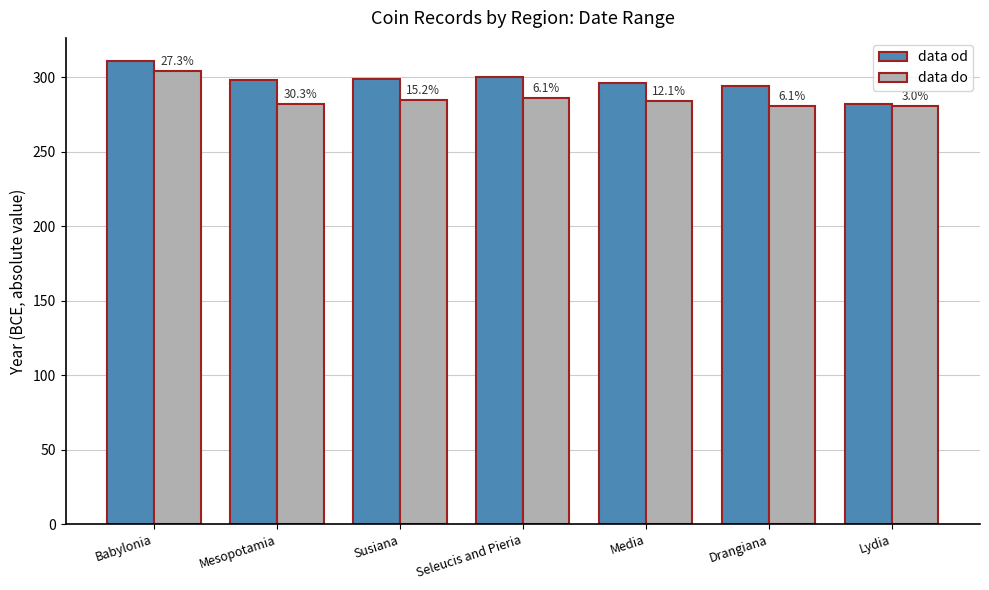

Are the bars grouped side by side (vs. stacked)?

Yes